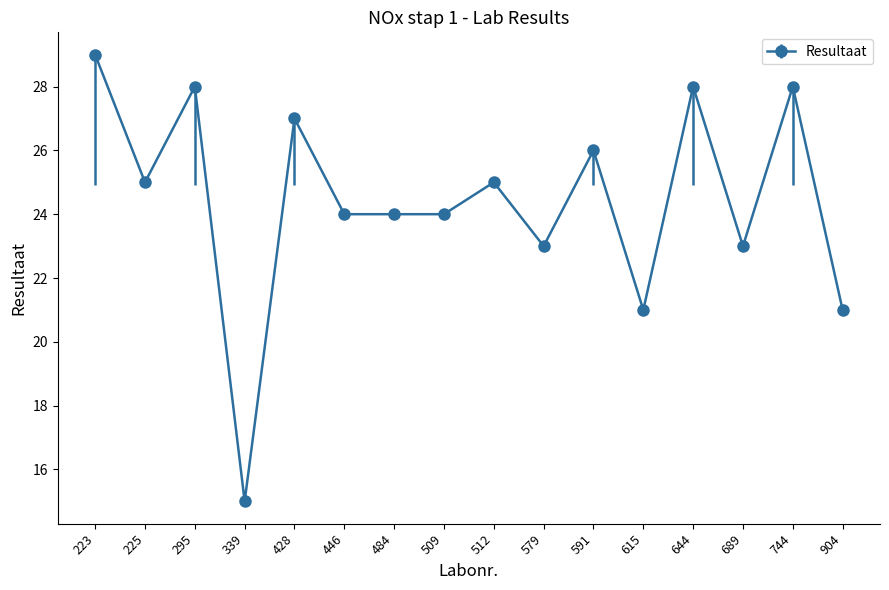

Read the value at 591.

26